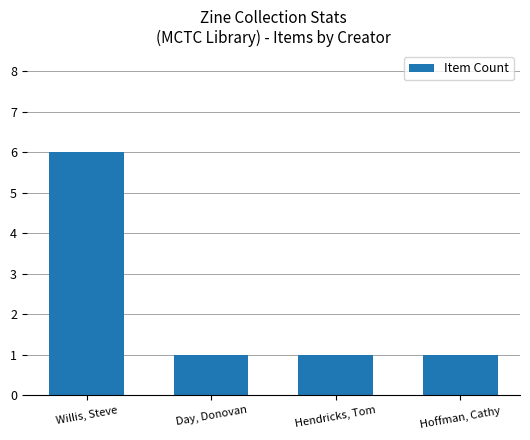

Count the number of categories in the chart.

4